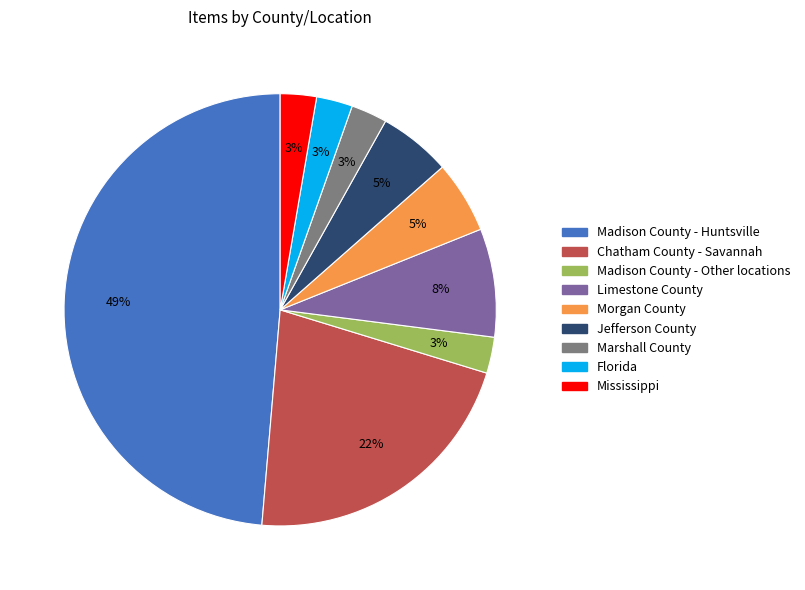

What is the largest slice in the pie chart?

Madison County - Huntsville